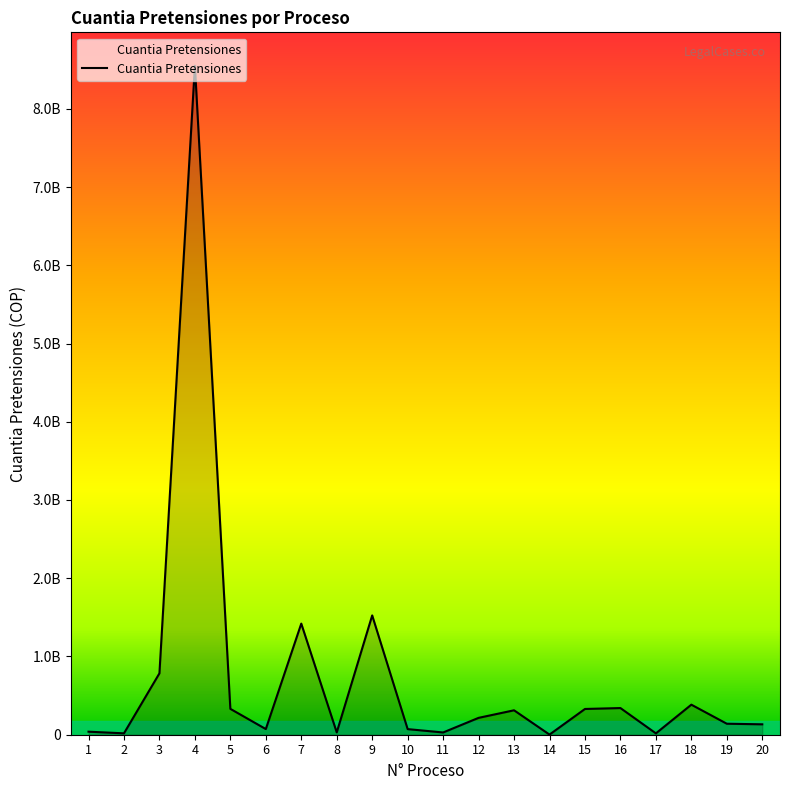

Is this an area chart (filled region under the line)?

Yes